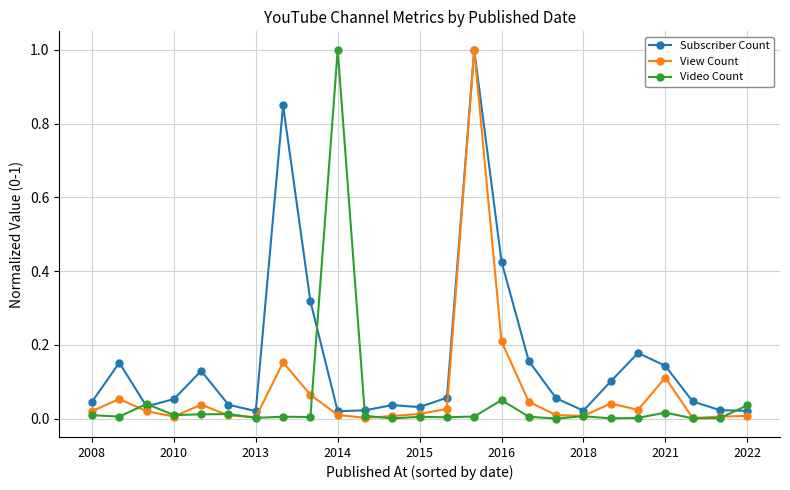

Count the number of categories in the chart.

25